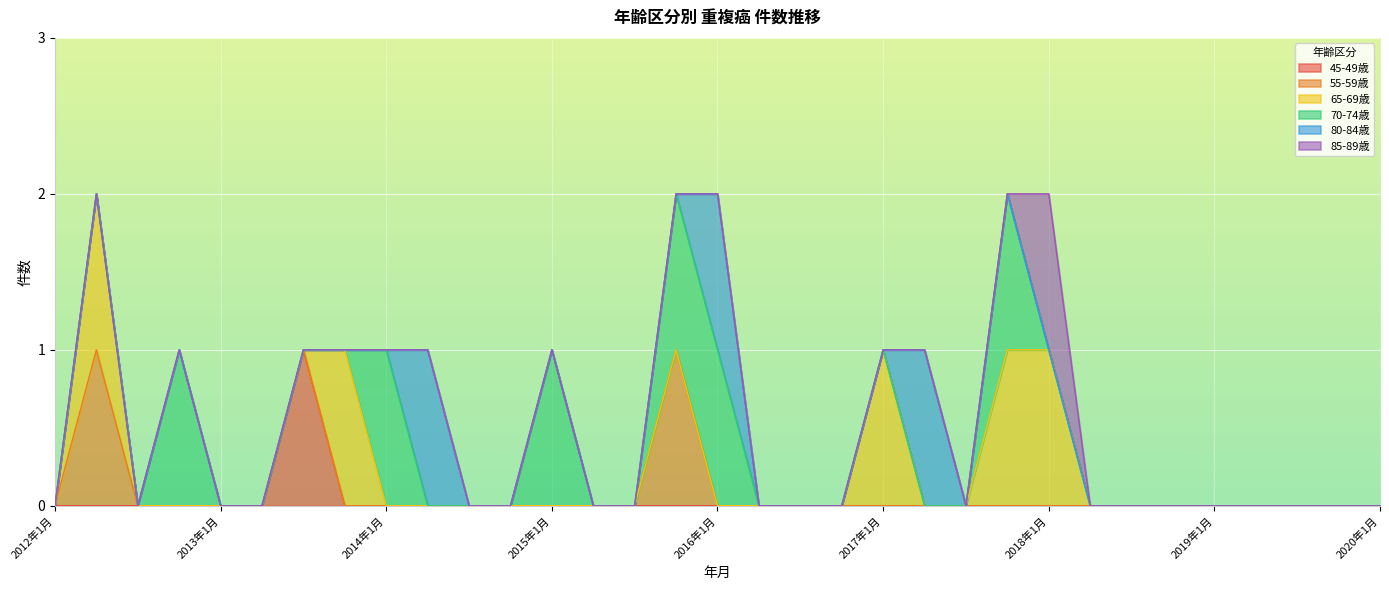

Which has a higher value, 2012年4月 or 2012年7月?

2012年4月